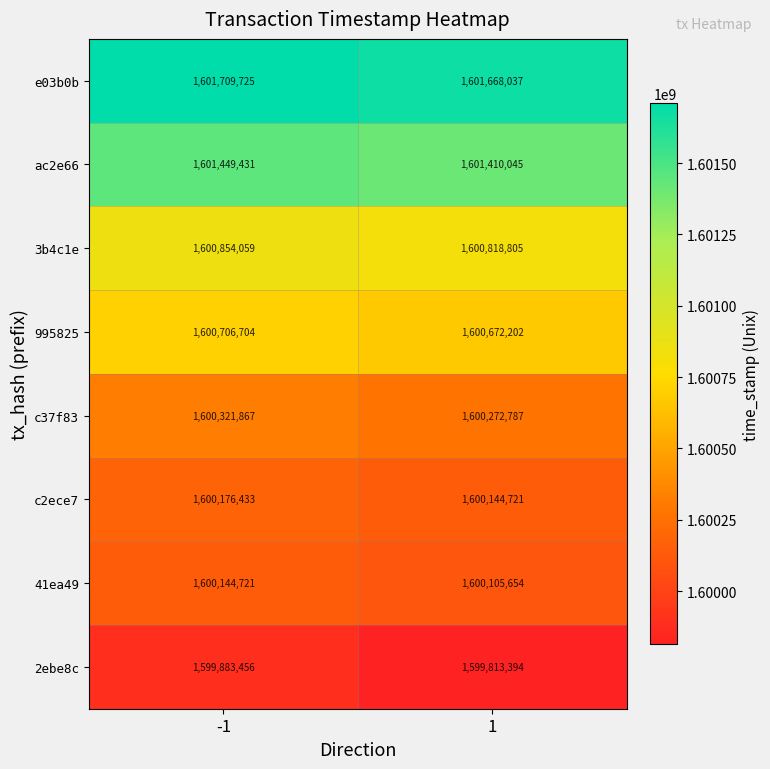

Which series has the largest total across all categories?

e03b0b